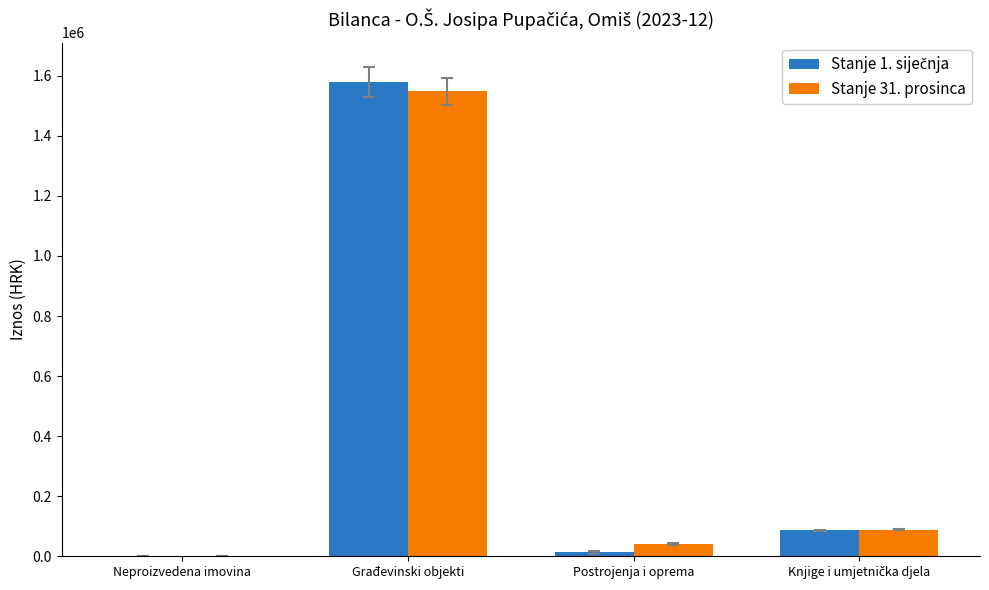

What is the sum of all Stanje 31. prosinca values?

1678457.2